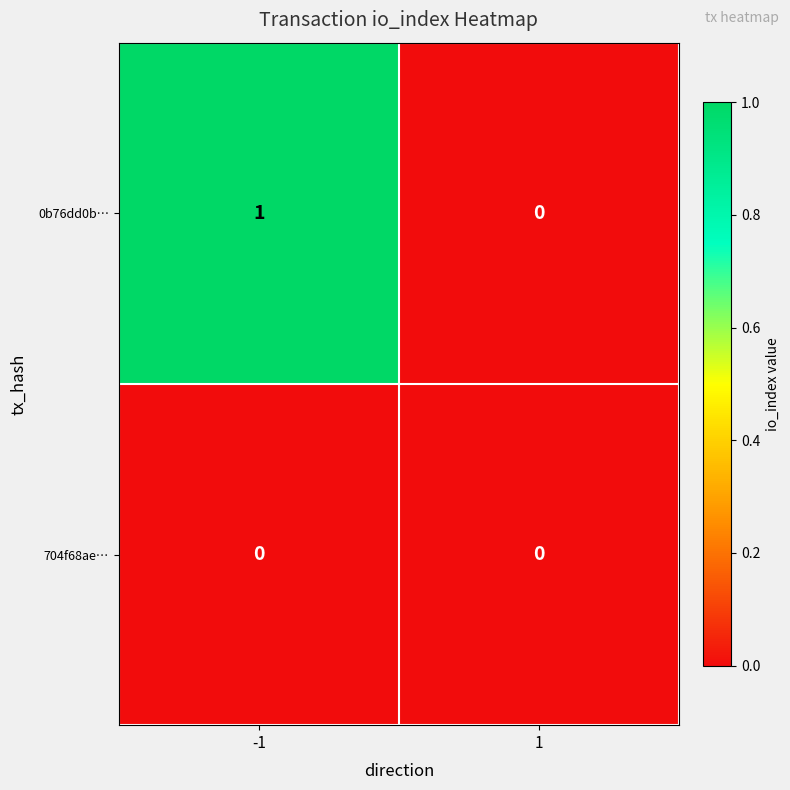

At which category is the sum across all series the highest?

-1